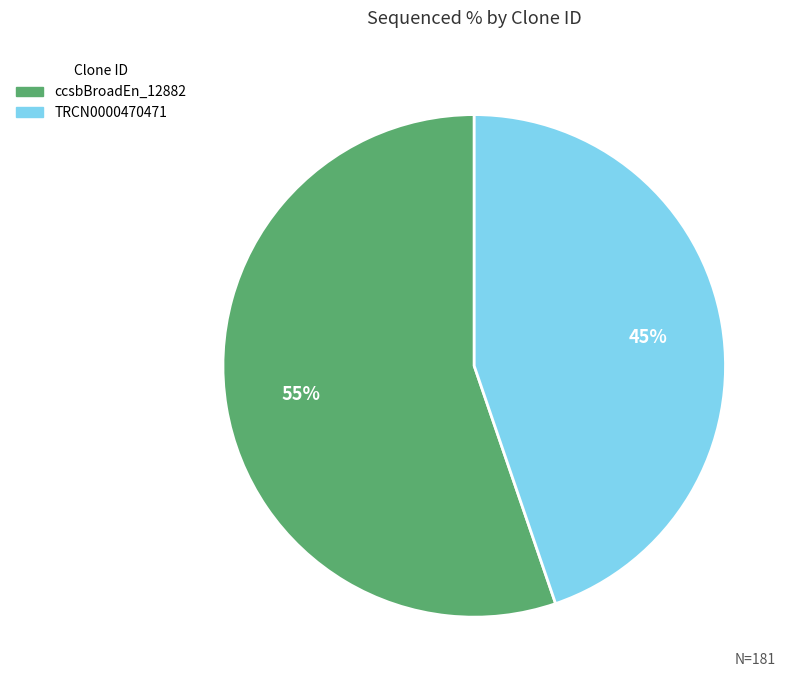

Is there a majority slice in this chart?

Yes